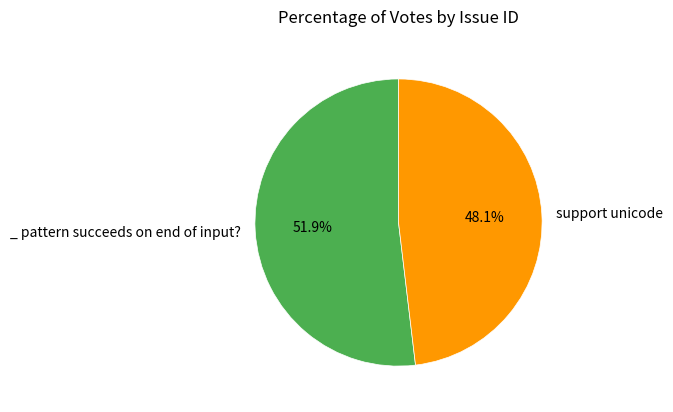

Is there any slice that represents more than half of the pie?

Yes